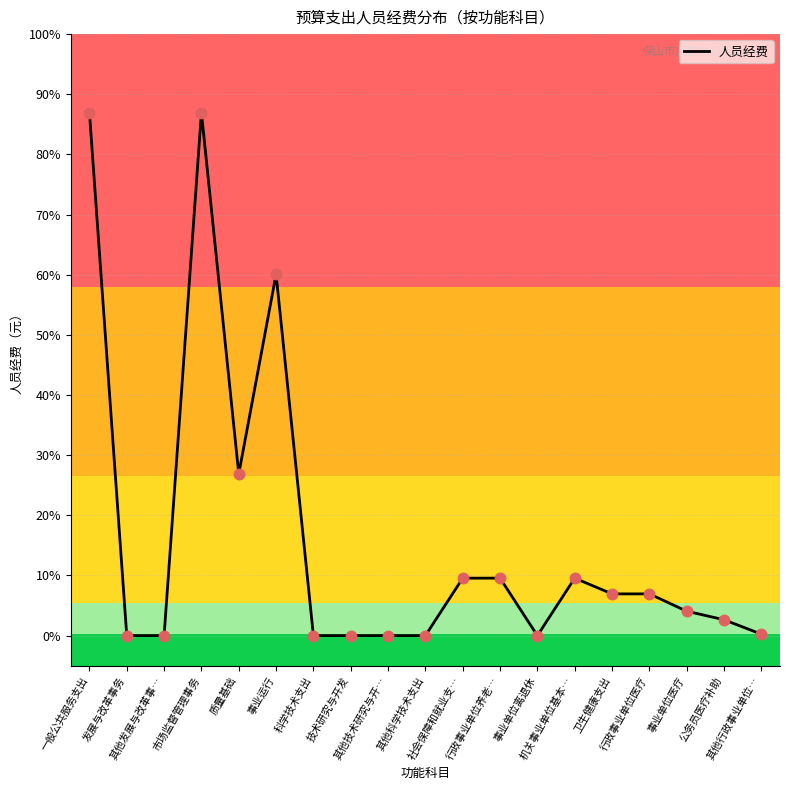

Is this an area chart (filled region under the line)?

No